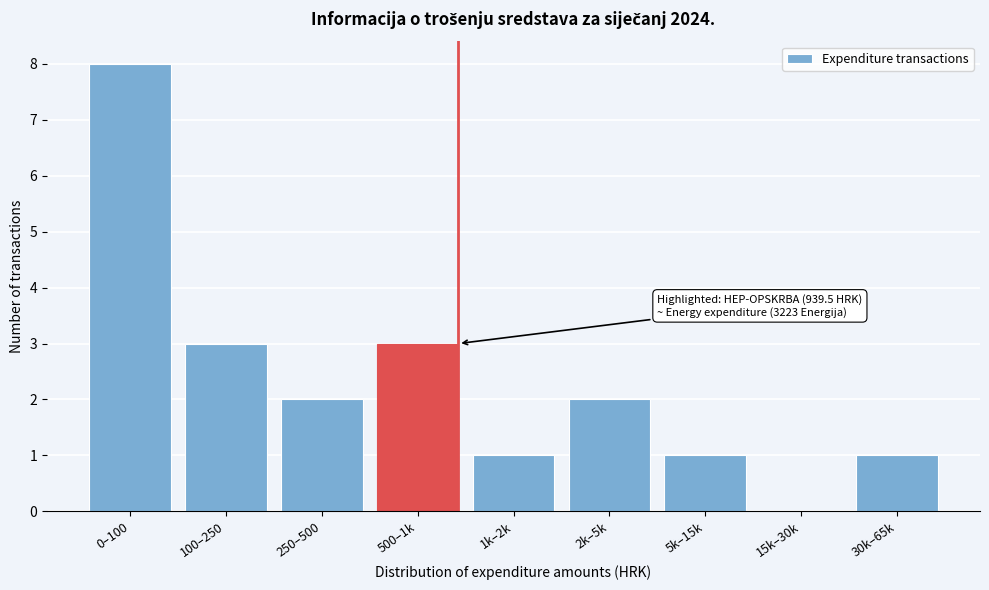

Reading left to right, transcribe all the data shown in this chart.

0–100=8	100–250=3	250–500=2	500–1k=3	1k–2k=1	2k–5k=2	5k–15k=1	15k–30k=0	30k–65k=1